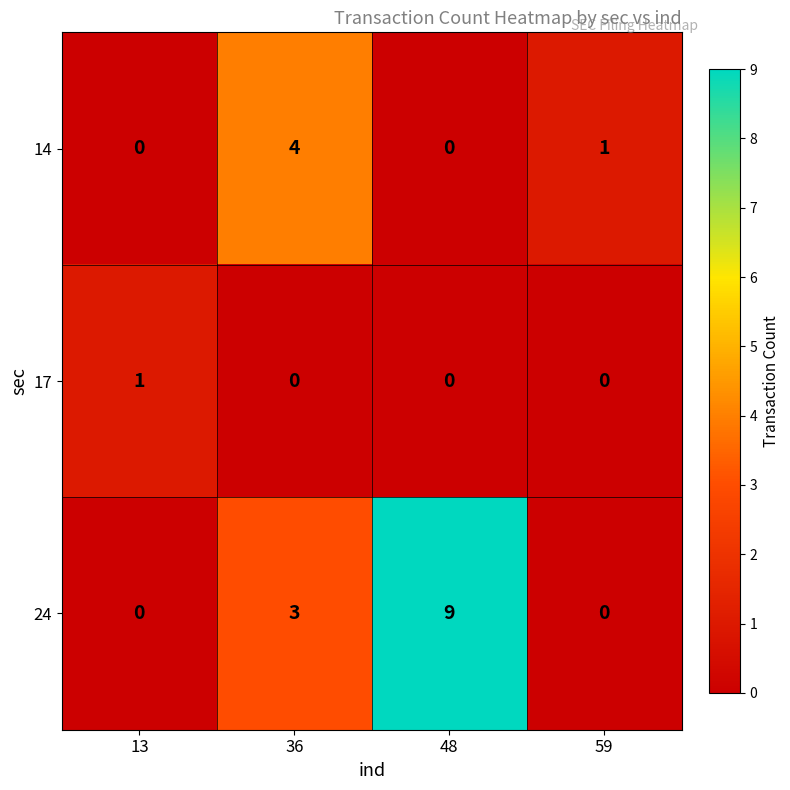

How many series are shown in this chart?

3